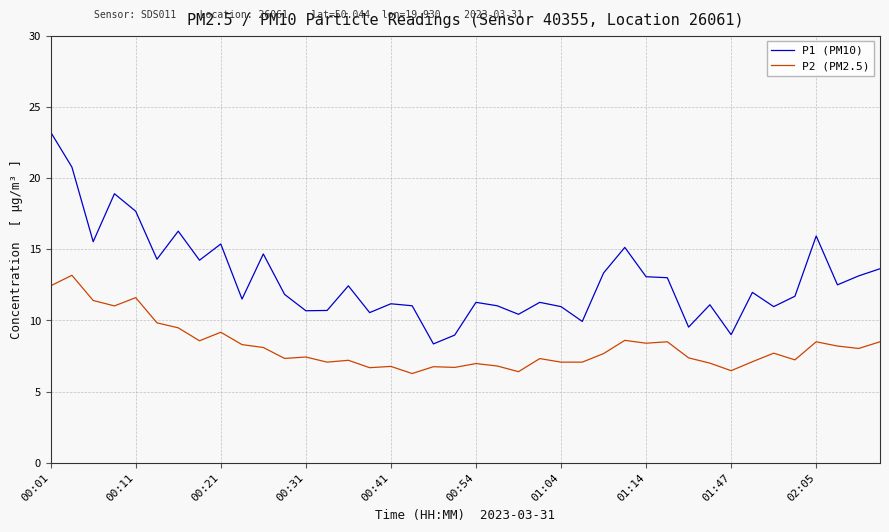

True or false: P2 (PM2.5) has more than 1 interior local peaks.

True